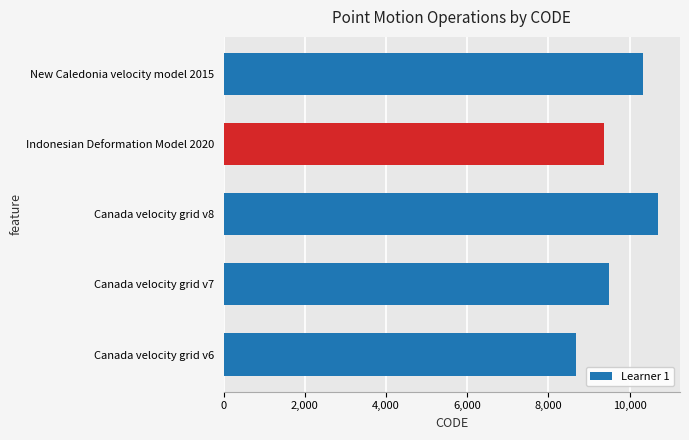

What is the ratio of the value at Canada velocity grid v6 to the value at Indonesian Deformation Model 2020?

0.9